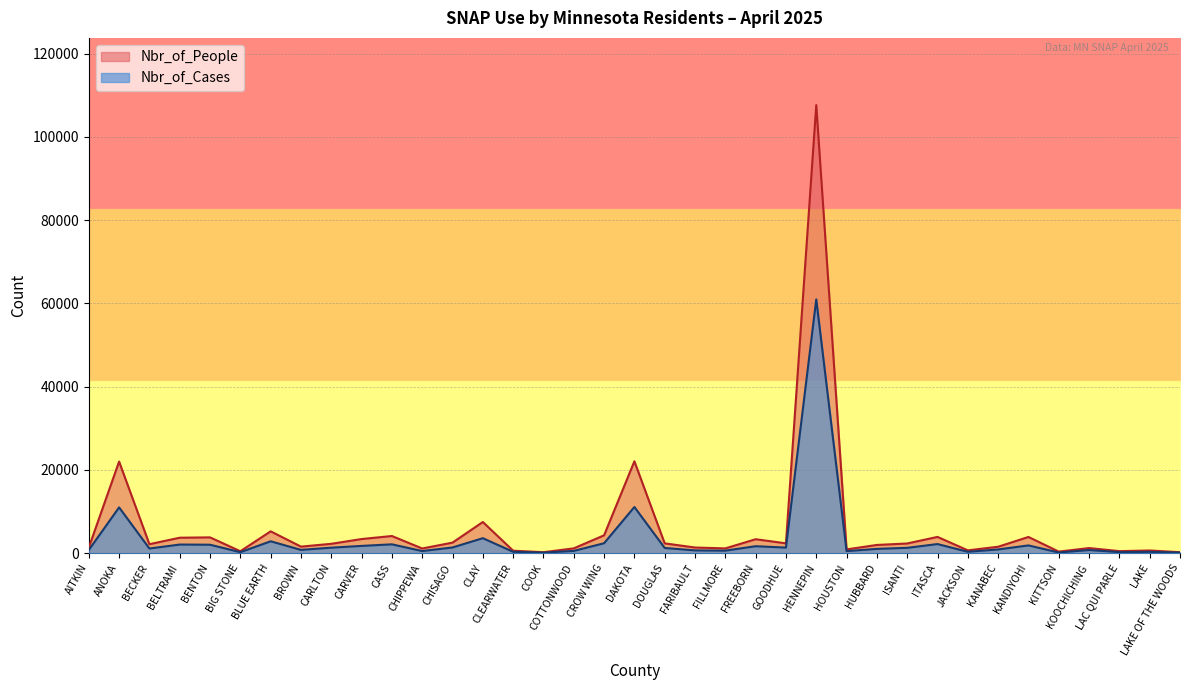

At CHISAGO, list the series in order from largest to smallest.

Nbr_of_People, Nbr_of_Cases